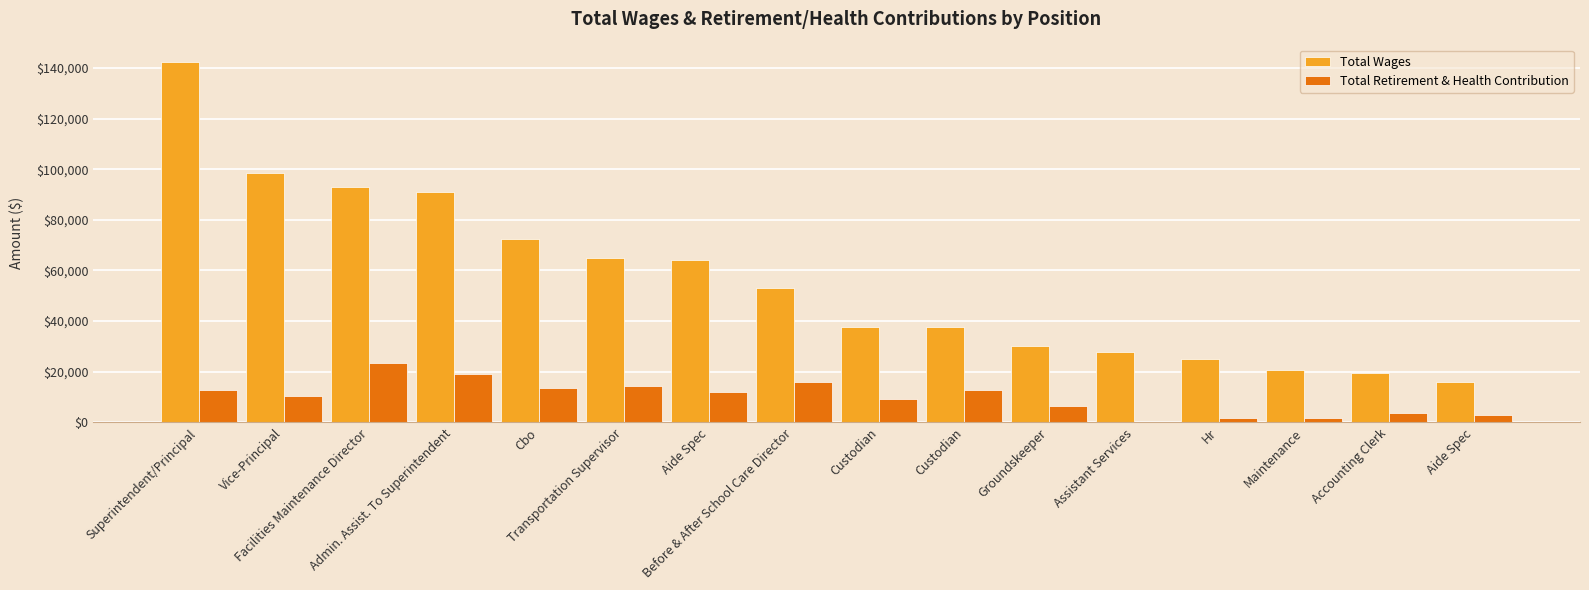

How many distinct data groups are displayed?

2